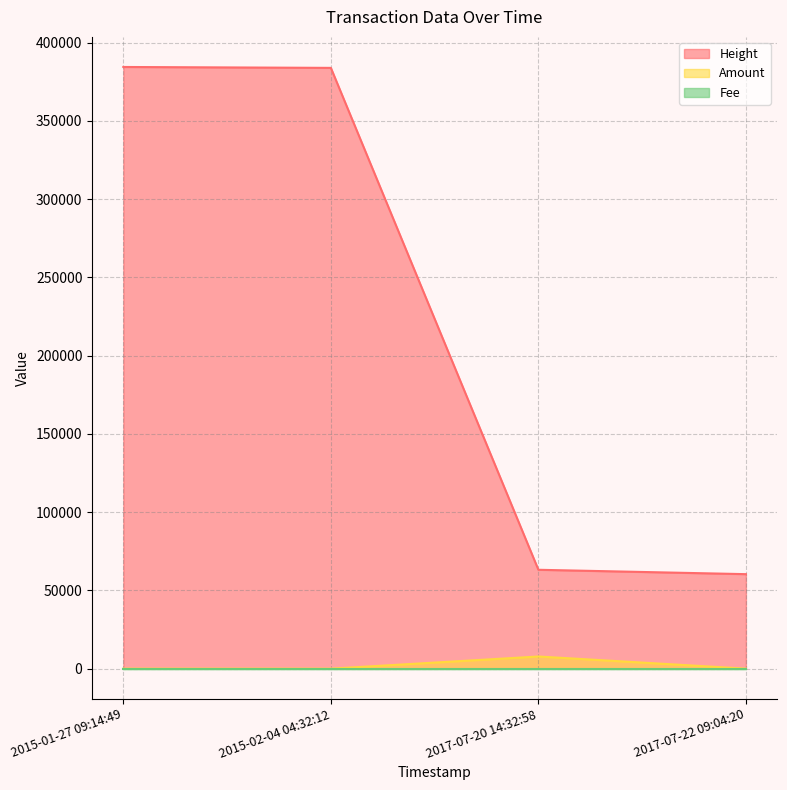

True or false: Height has more than 2 points higher than both neighbors.

False